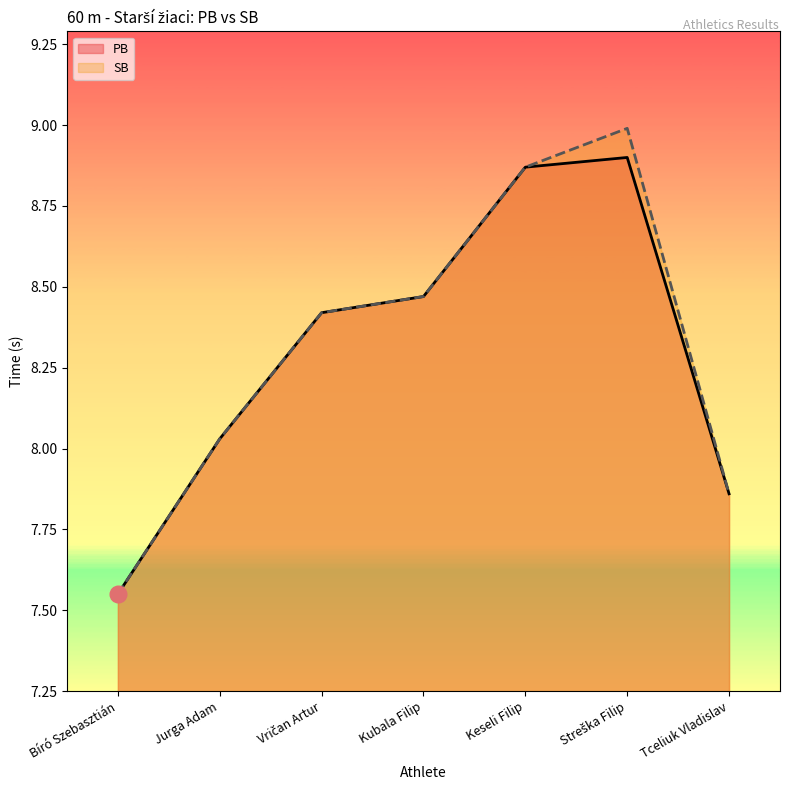

Which category has the lowest value across all series?

Bíró Szebasztián